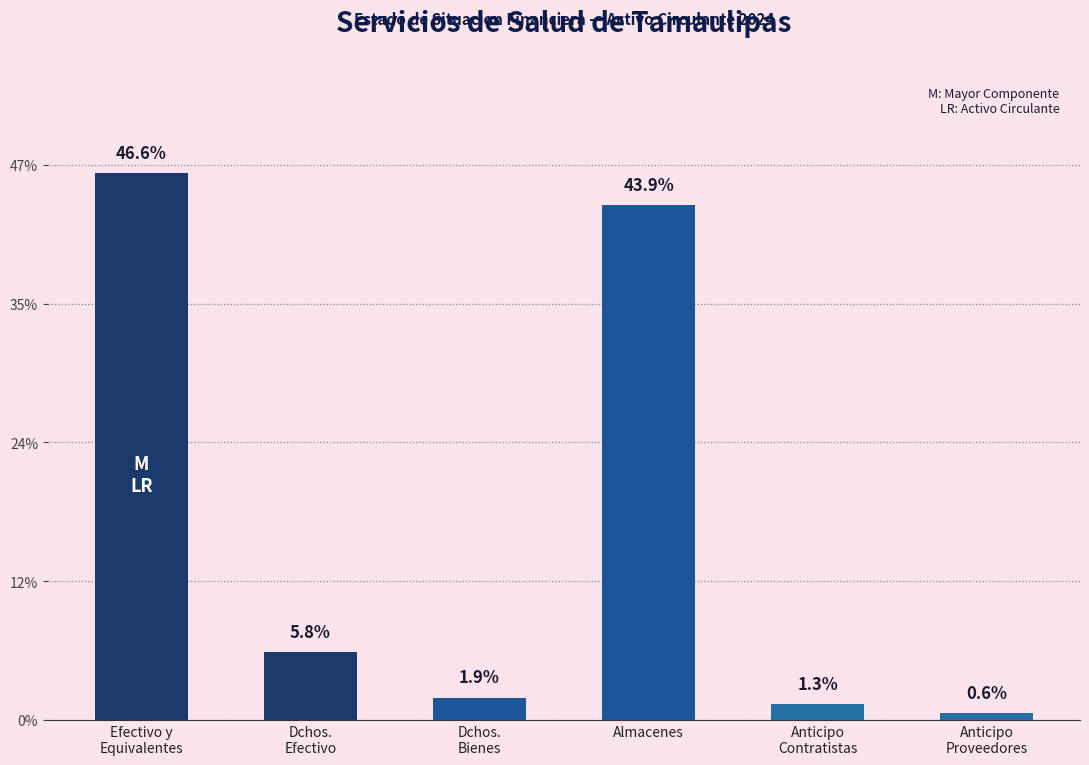

At which label does the data first exceed 243545749?

Efectivo y
Equivalentes